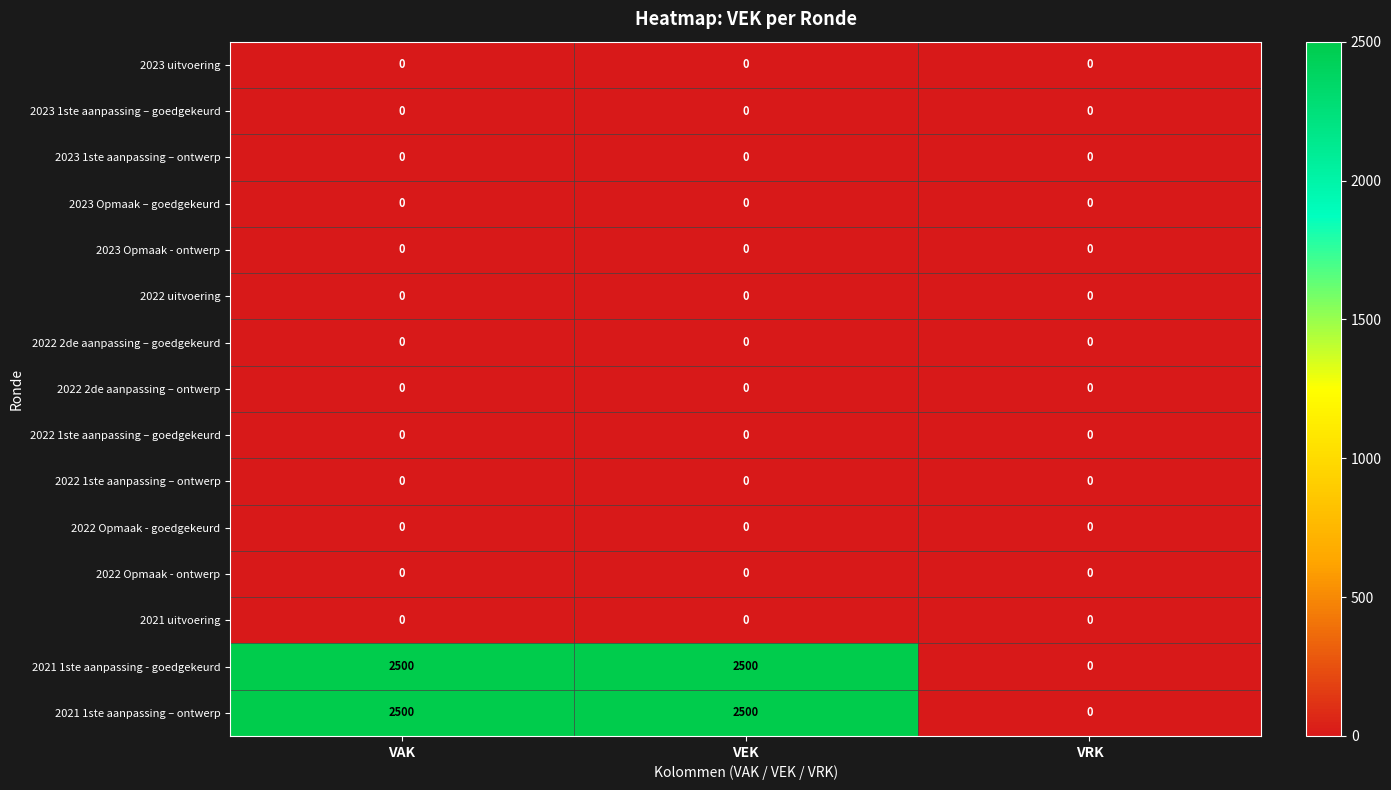

What is the difference between the highest and lowest values at VEK?

2500